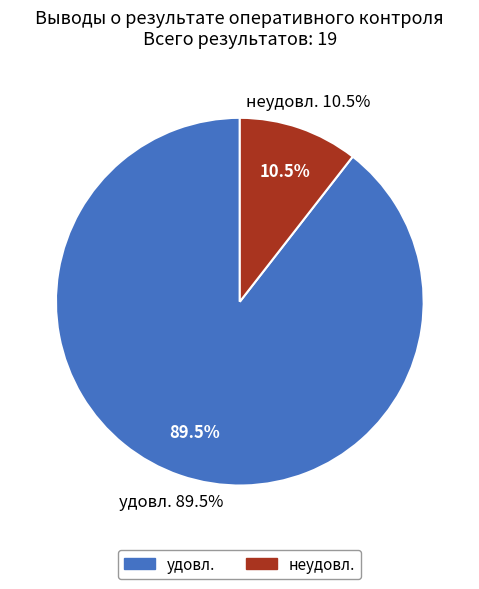

Does any single category account for the majority?

Yes